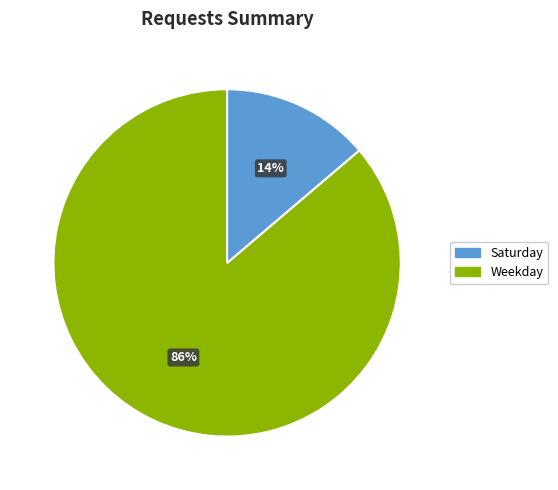

To the nearest percent, what is the average slice percentage?

50%